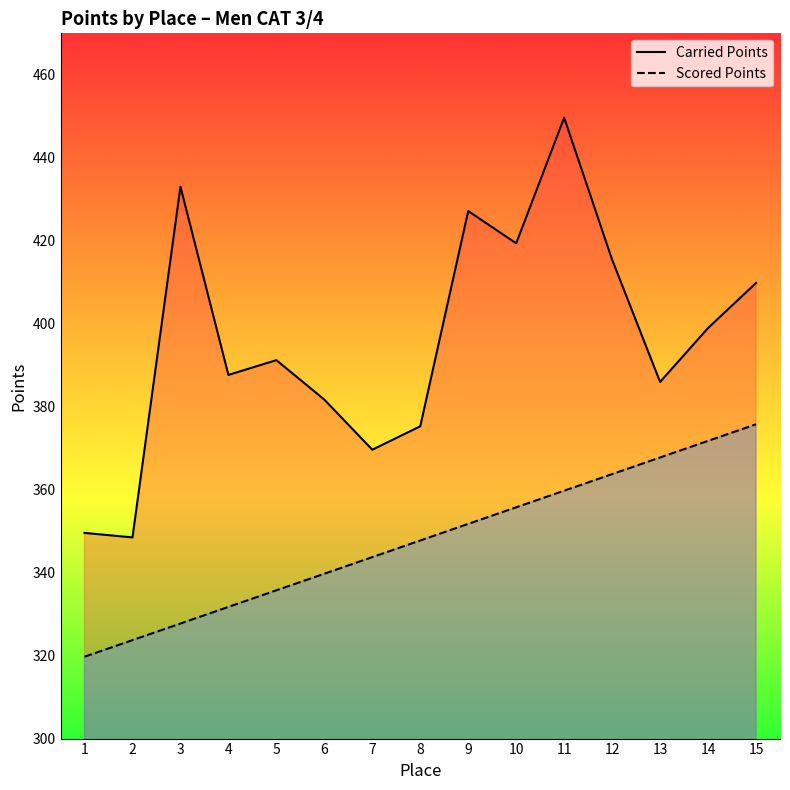

What is the difference between the highest and lowest values at 2?

24.8